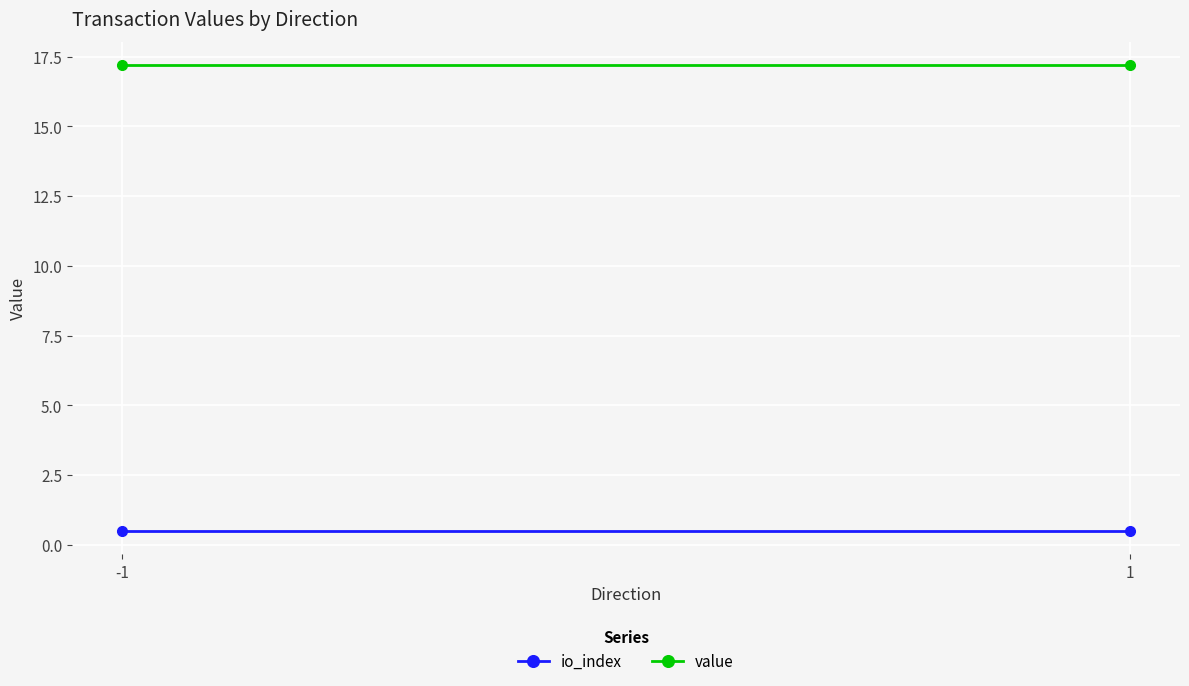

Is the value of io_index at -1 greater than the value of value at 1?

No